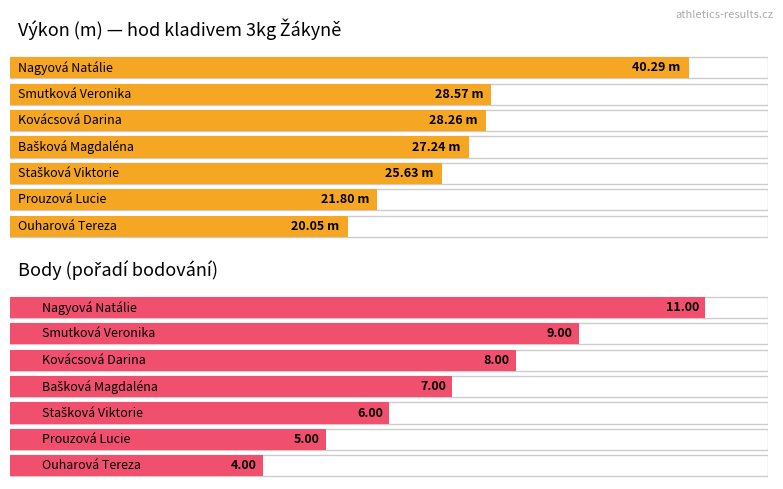

What is the label of the 2nd bar from the right?

Prouzová Lucie